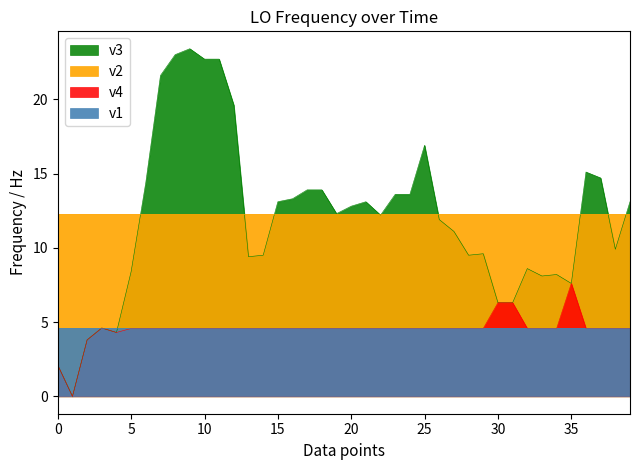

Which category has the highest value across all series?

9